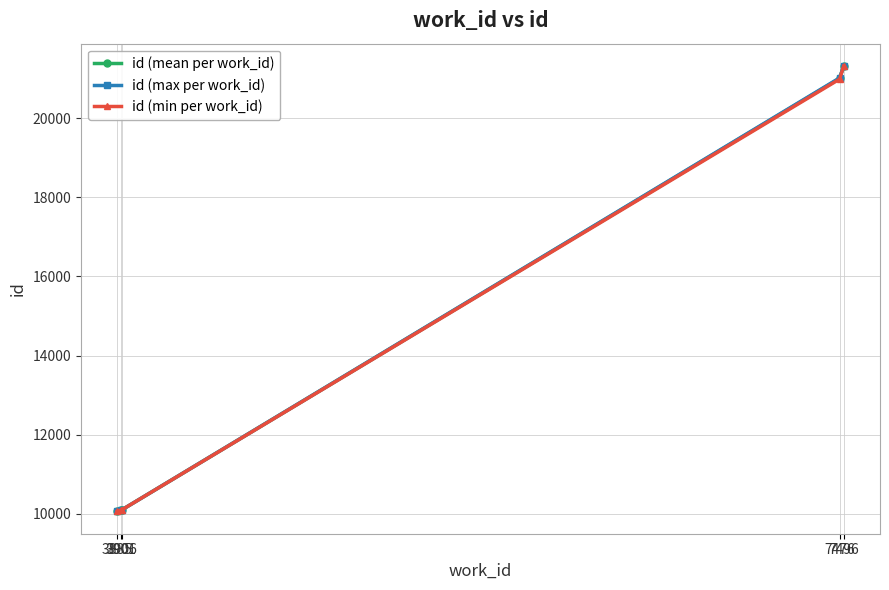

What is the difference between the highest and lowest values at 7476?

30.0